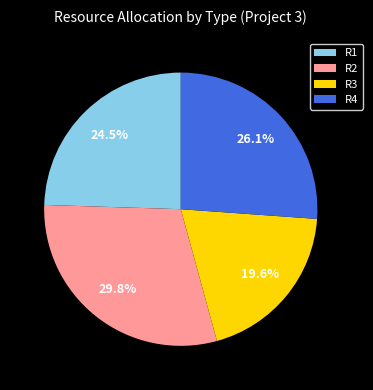

Combined, what portion of the pie is R2 and R1?

54.3%